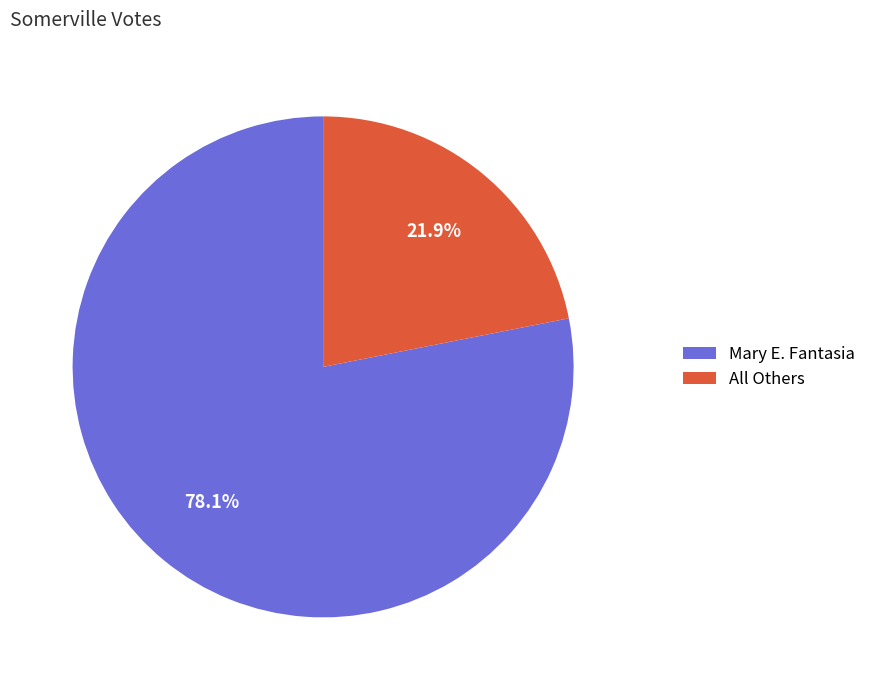

Does Mary E. Fantasia represent more than half of the total?

Yes